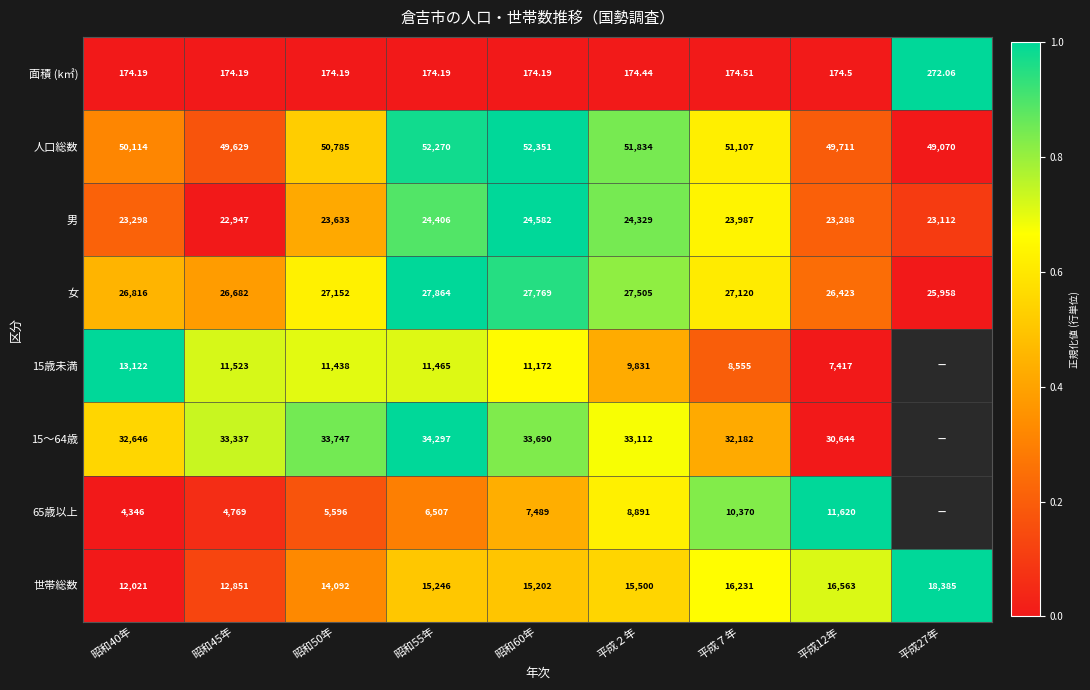

At which category does the chart reach its peak across all series?

平成27年